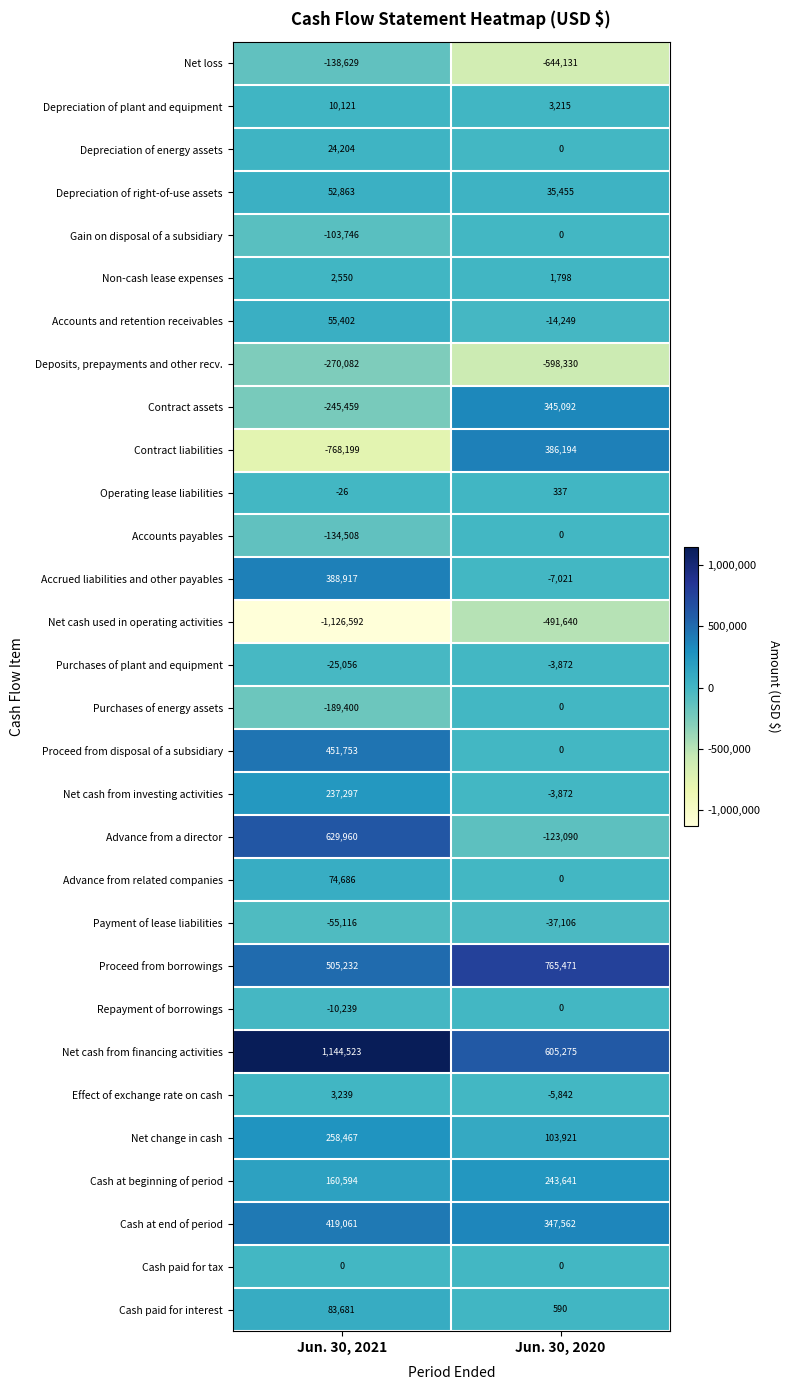

Between Jun. 30, 2021 and Jun. 30, 2020, which series saw the biggest shift?

Contract liabilities